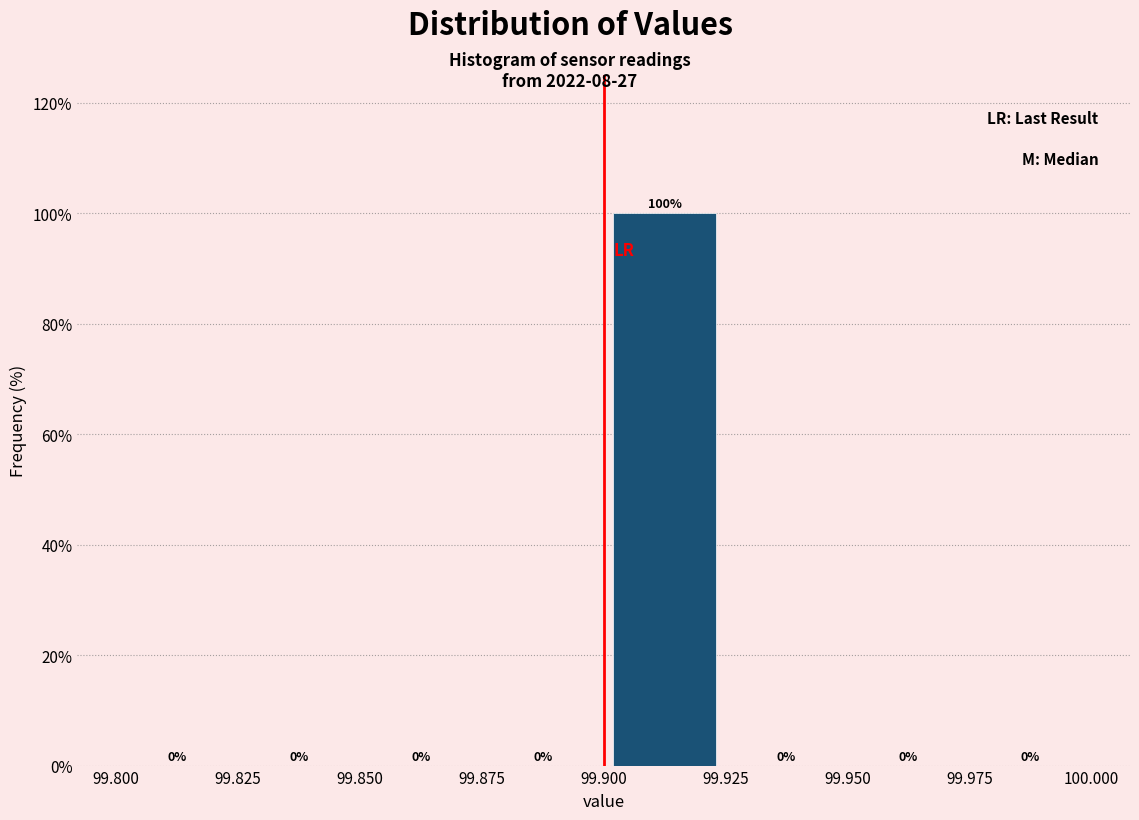

Reading left to right, transcribe this chart: for each bar, give the range it covers on the x-axis and its height.

99.800 to 99.825: 0
99.825 to 99.850: 0
99.850 to 99.875: 0
99.875 to 99.900: 0
99.900 to 99.925: 100
99.925 to 99.950: 0
99.950 to 99.975: 0
99.975 to 100.000: 0